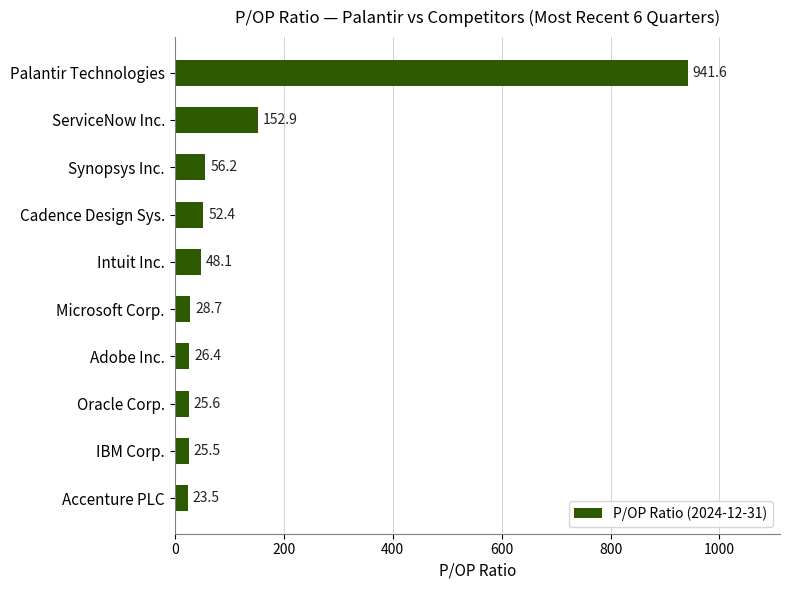

How many categories are shown in the chart?

10